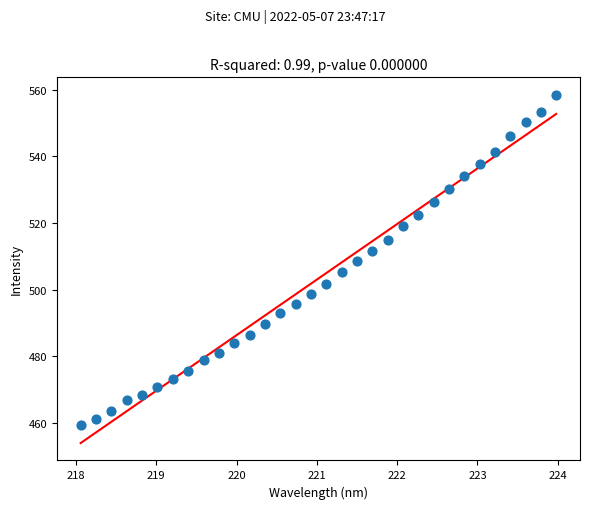

What is the range of X values (max minus min)?

5.9